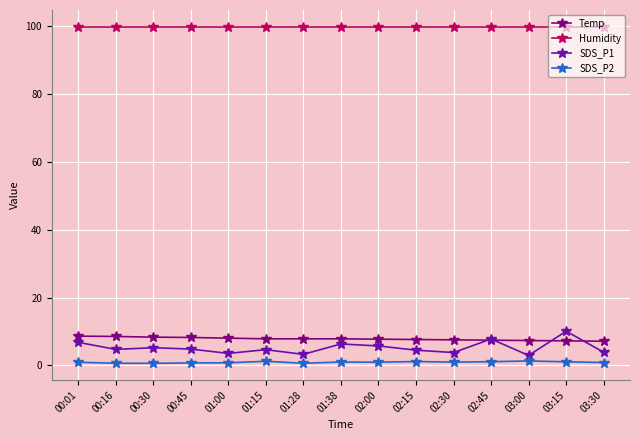

Which series has the widest spread of values?

SDS_P1